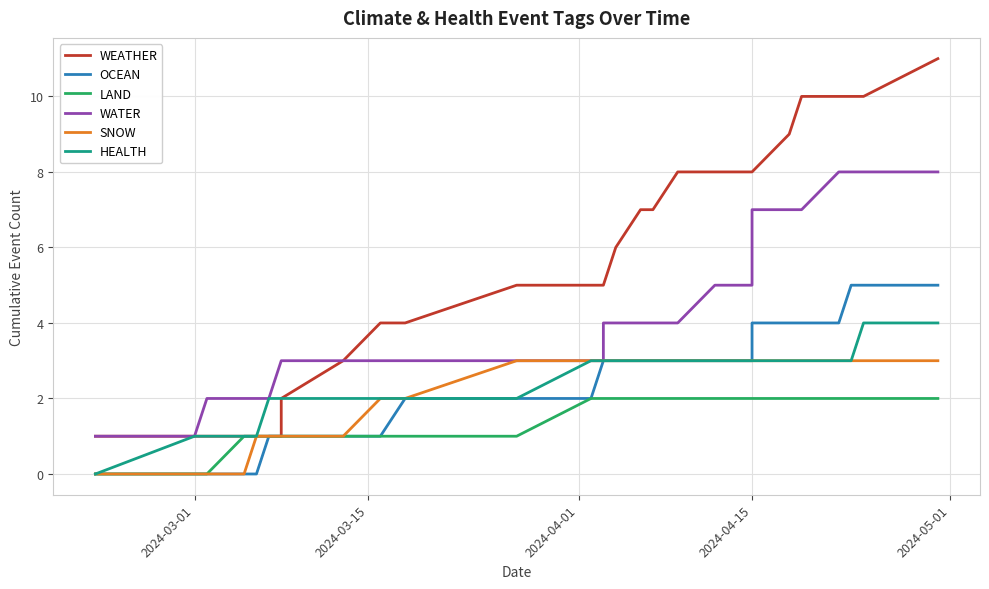

How many values in HEALTH are above zero?

29